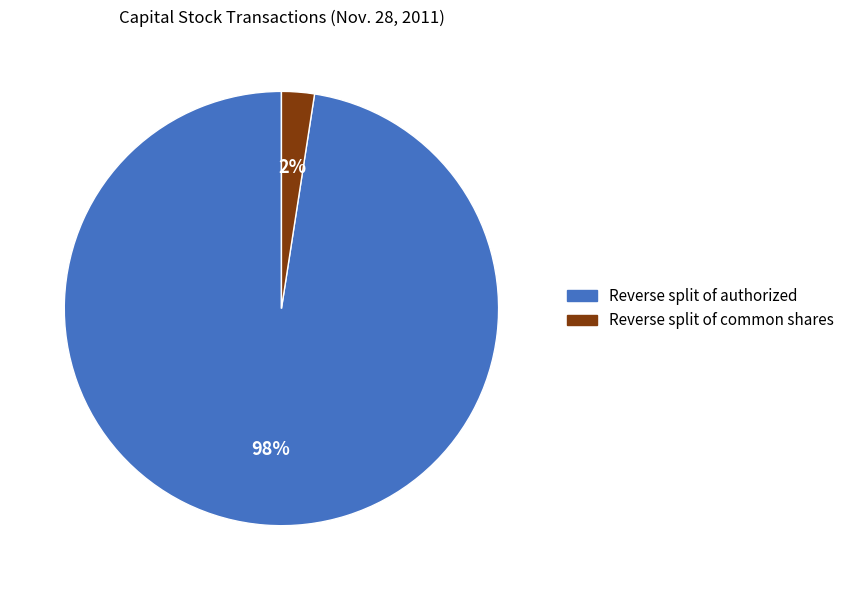

Is there a majority slice in this chart?

Yes